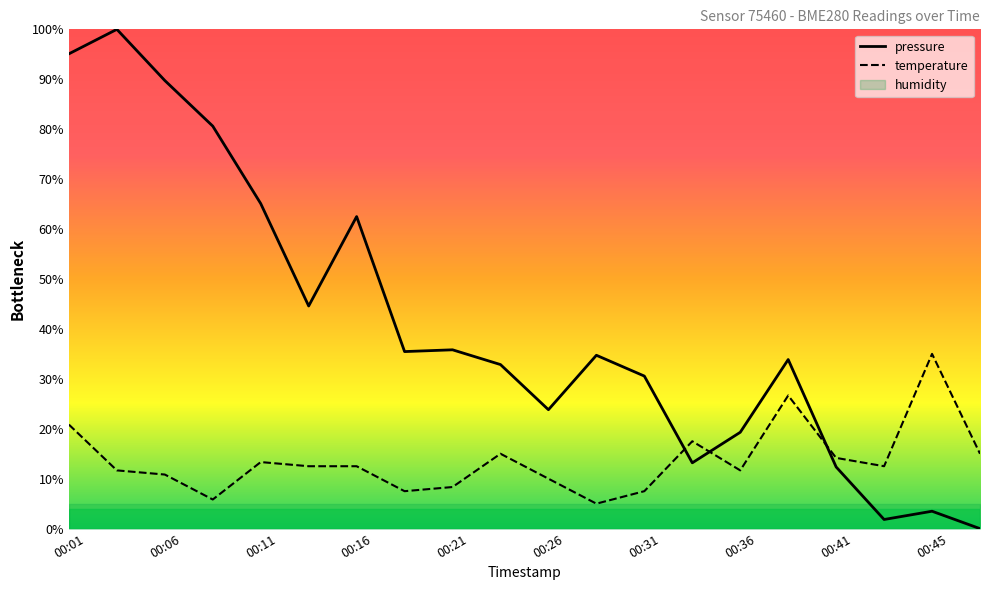

List the labels in order of temperature value, smallest first.

00:28, 00:08, 00:19, 00:31, 00:21, 00:26, 00:06, 00:04, 00:36, 00:14, 00:16, 00:43, 00:11, 00:41, 00:24, 00:48, 00:33, 00:01, 00:38, 00:45